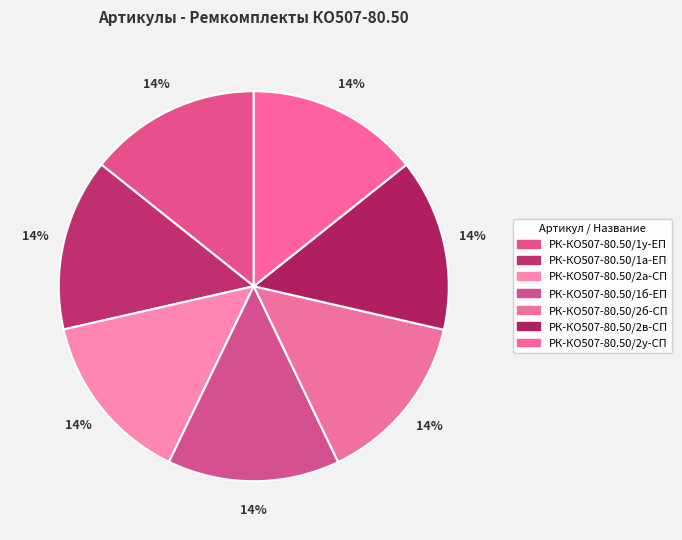

How many slices are in this pie chart?

7